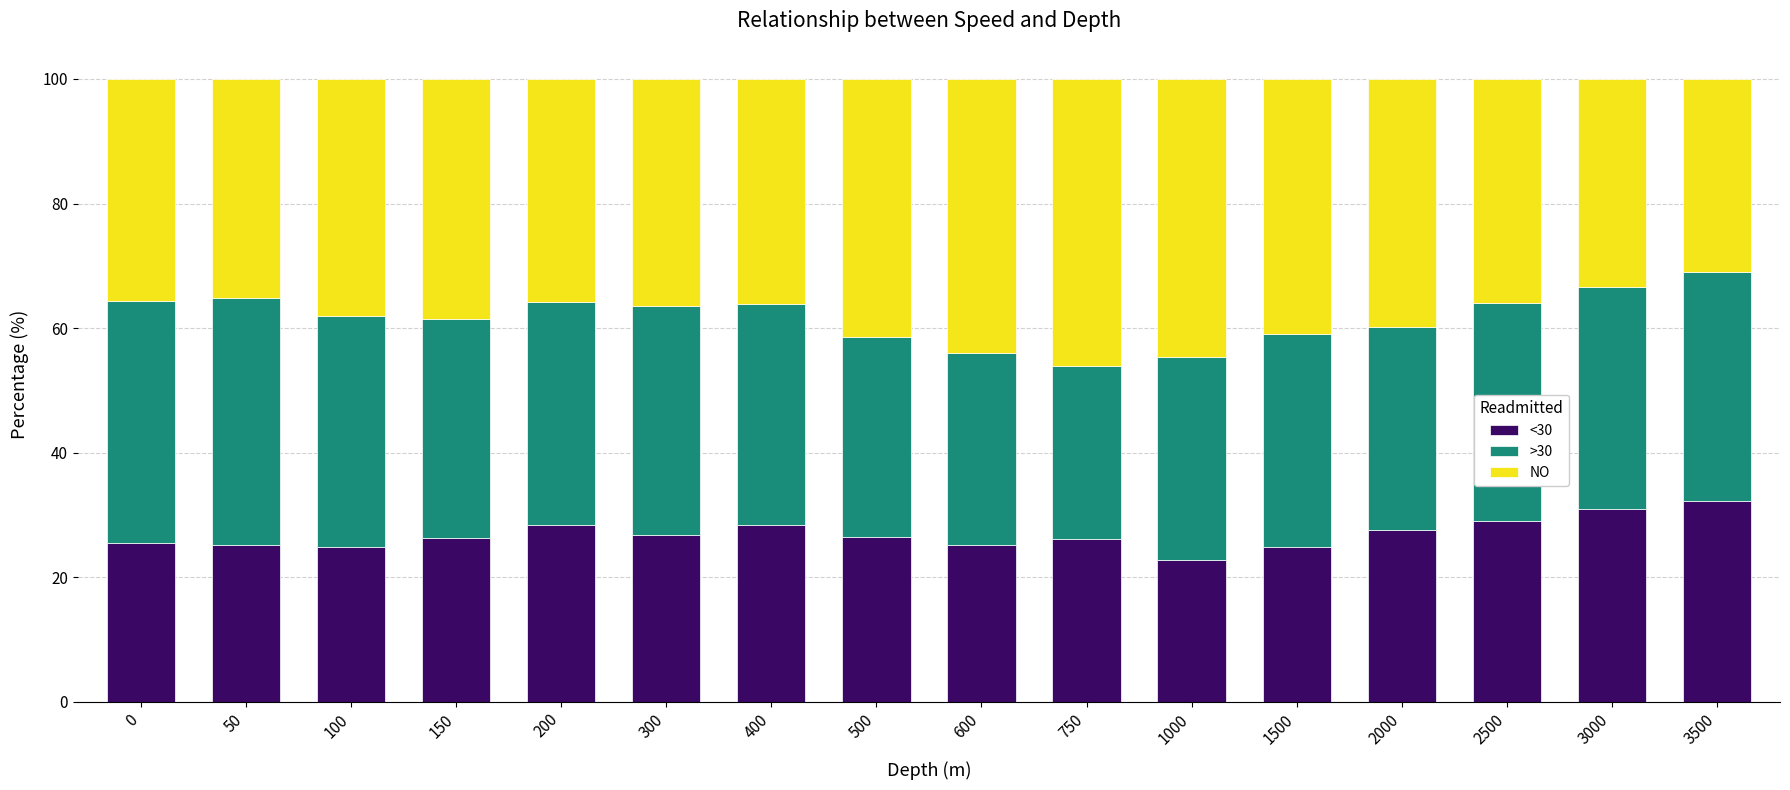

What is the maximum value for <30?

32.2